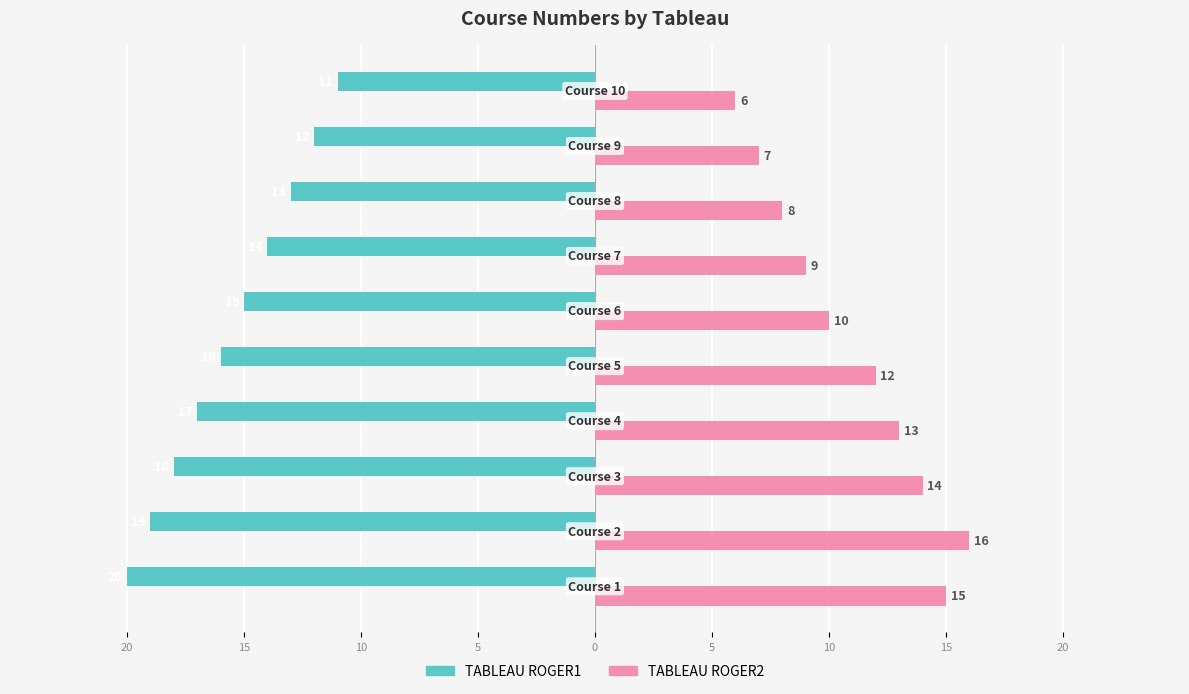

What are all the series names shown in the legend?

TABLEAU ROGER1, TABLEAU ROGER2